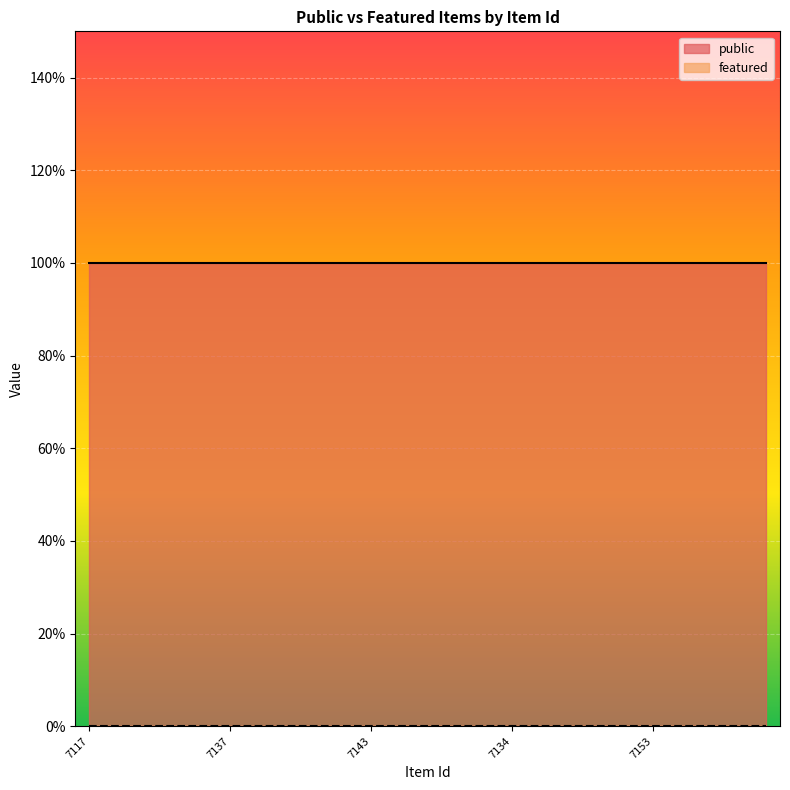

What is the label of the 11th point from the left?

7143